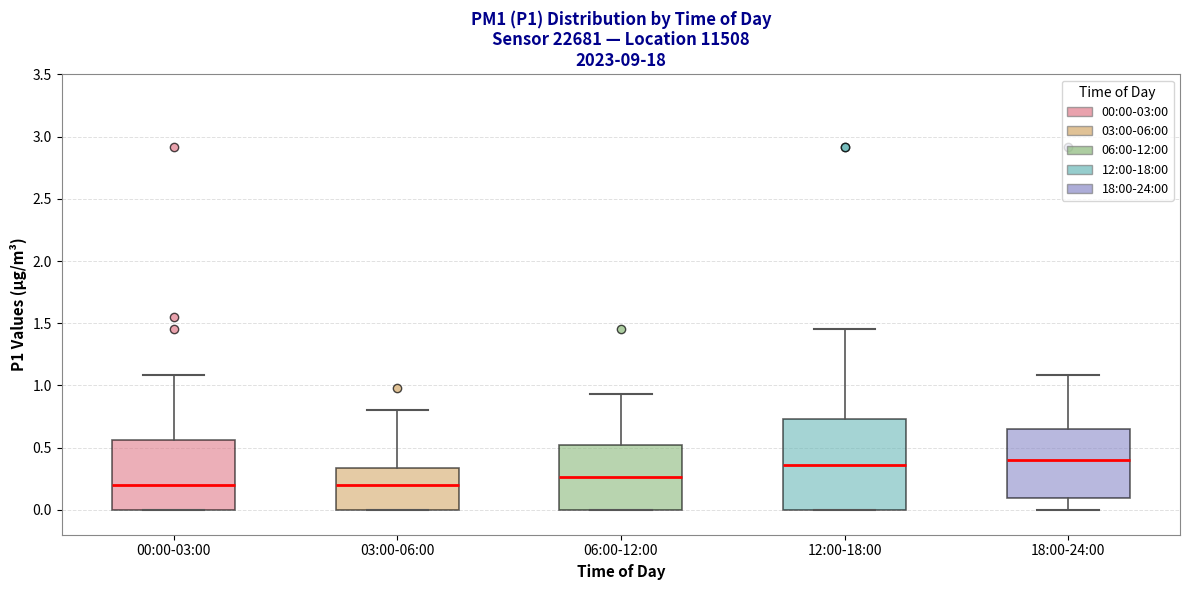

Reading left to right, read every box against the y-axis: the position of its median line, the range the box covers, and the ends of its whiskers. The values are not printed on the chart, so give them approximately, as read against the axis.

00:00-03:00: median 0.20, box 0.00 to 0.55, whiskers 0.00 to 1.10
03:00-06:00: median 0.20, box 0.00 to 0.35, whiskers 0.00 to 0.80
06:00-12:00: median 0.25, box 0.00 to 0.50, whiskers 0.00 to 0.95
12:00-18:00: median 0.35, box 0.00 to 0.75, whiskers 0.00 to 1.45
18:00-24:00: median 0.40, box 0.10 to 0.65, whiskers 0.00 to 1.10